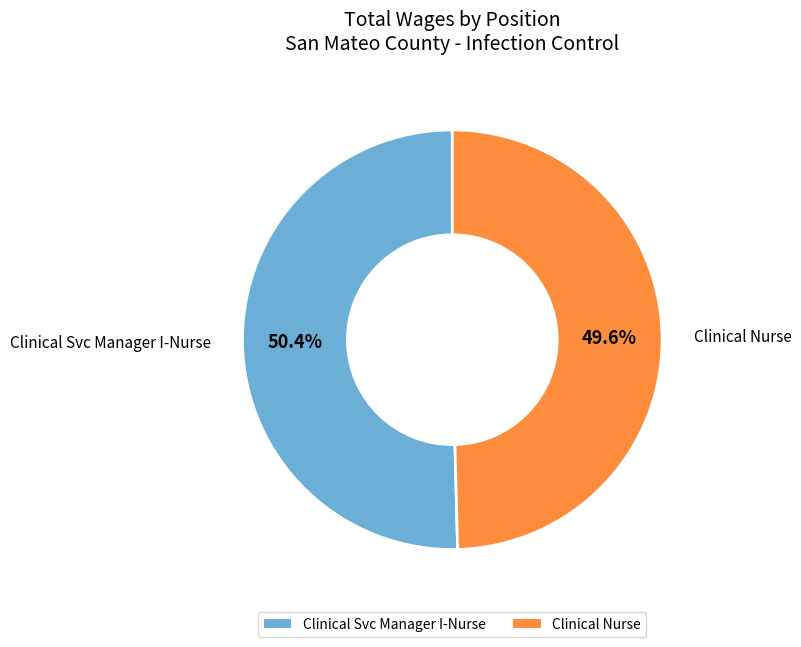

Is there a majority slice in this chart?

Yes